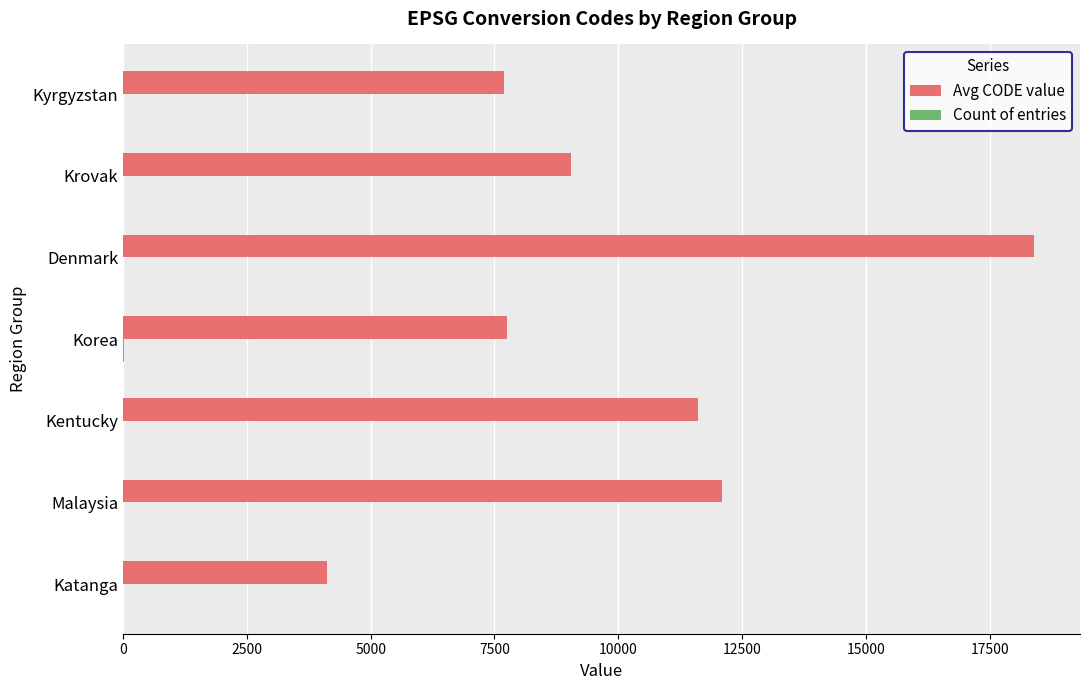

What is the greatest value displayed?

18402.0